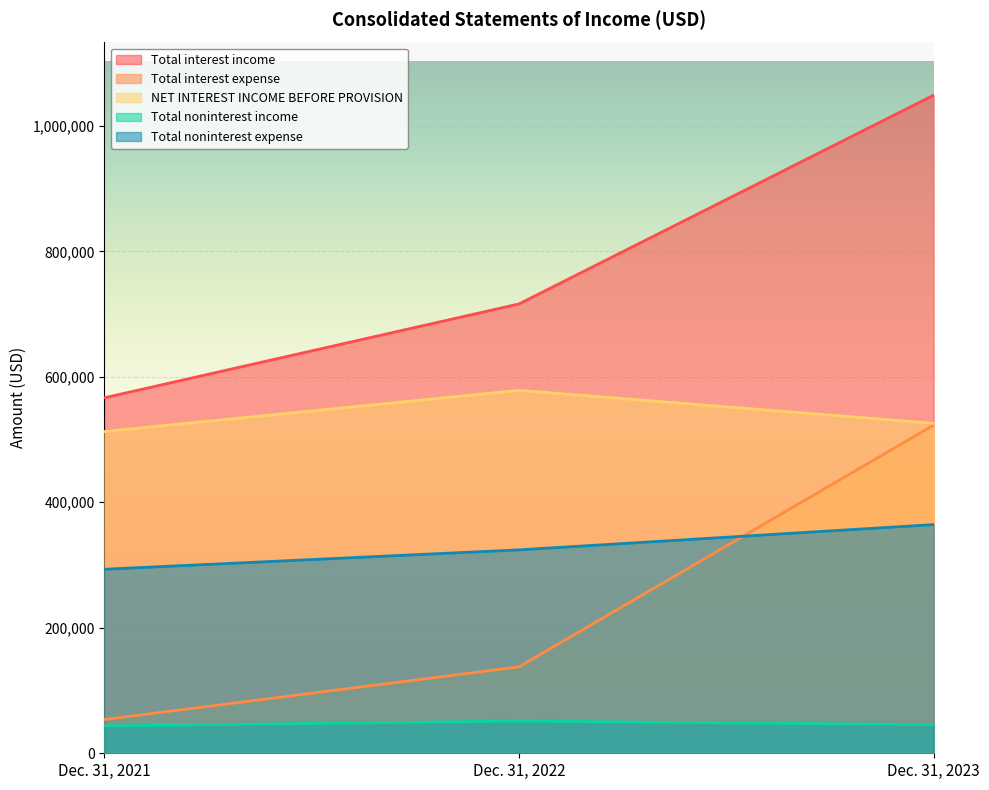

Is it true that Total noninterest expense equals 572409 at Dec. 31, 2023?

False